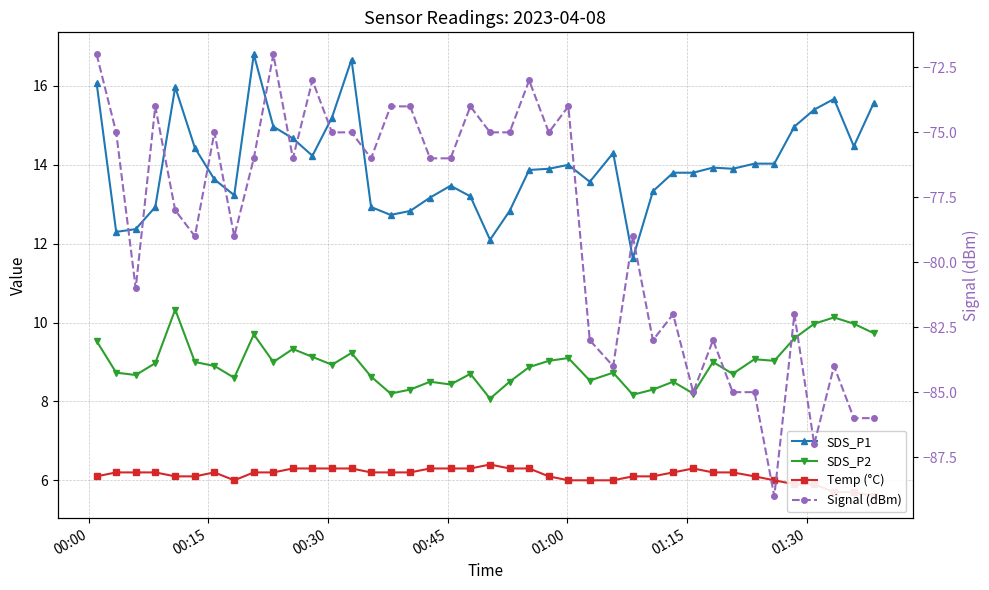

What is the lowest value of the Temp (°C) series?

5.6